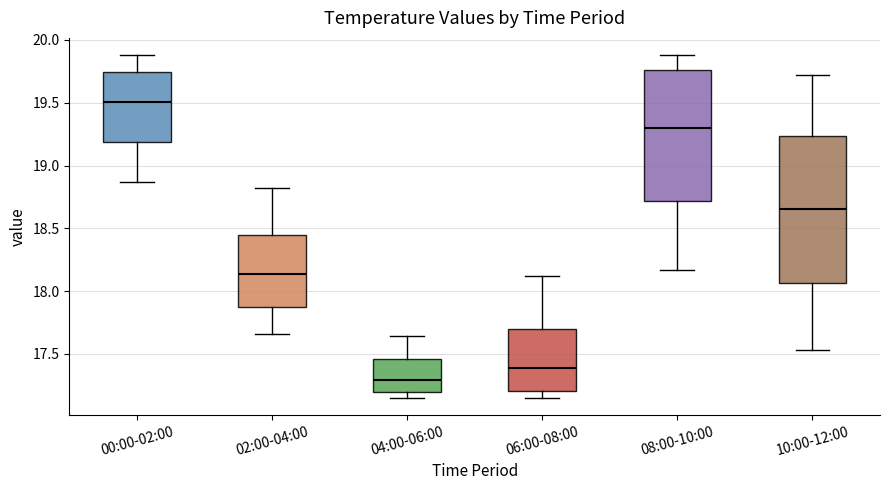

Which box's median line is the highest?

00:00-02:00